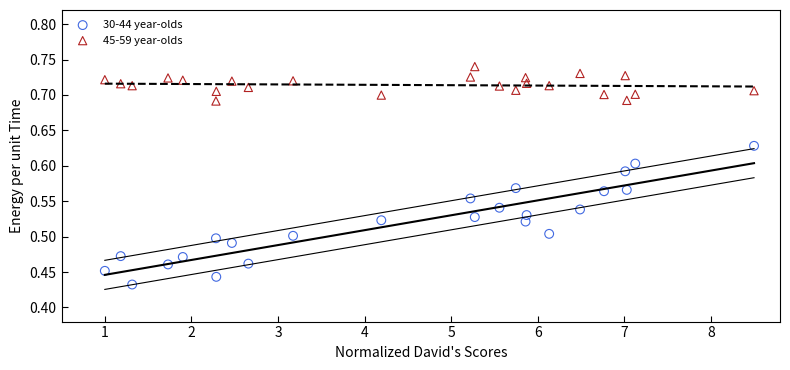

Across all data points, what is the range of Y values (max minus min)?

0.3